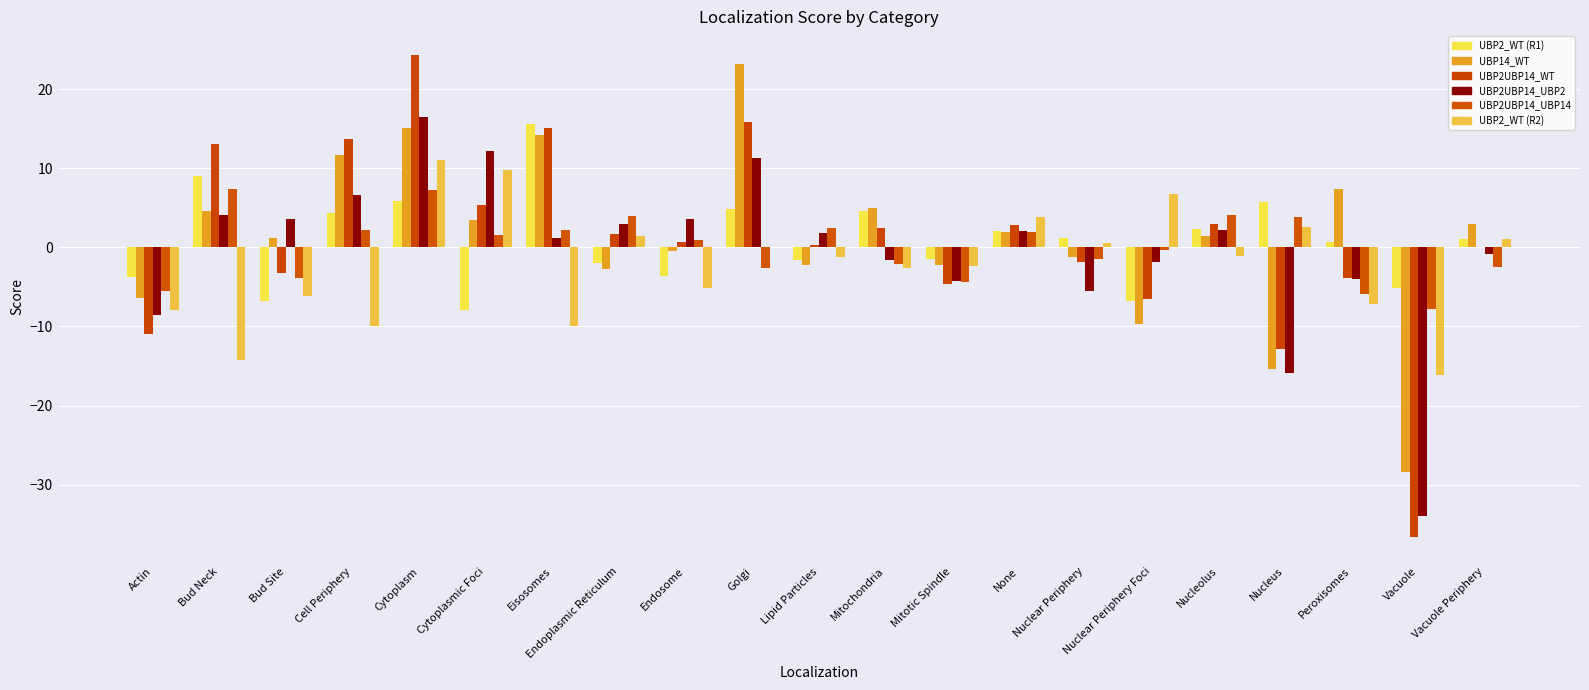

Reading right to left, list all the values displayed in this chart.

UBP2_WT (R1): Vacuole Periphery=1.1	Vacuole=-5.2	Peroxisomes=0.7	Nucleus=5.8	Nucleolus=2.3	Nuclear Periphery Foci=-6.8	Nuclear Periphery=1.1	None=2.1	Mitotic Spindle=-1.4	Mitochondria=4.6	Lipid Particles=-1.6	Golgi=4.8	Endosome=-3.6	Endoplasmic Reticulum=-1.9	Eisosomes=15.6	Cytoplasmic Foci=-8.0	Cytoplasm=5.9	Cell Periphery=4.3	Bud Site=-6.7	Bud Neck=9.0	Actin=-3.8
UBP14_WT: Vacuole Periphery=3.0	Vacuole=-28.5	Peroxisomes=7.3	Nucleus=-15.3	Nucleolus=1.5	Nuclear Periphery Foci=-9.8	Nuclear Periphery=-1.2	None=1.9	Mitotic Spindle=-2.2	Mitochondria=5.0	Lipid Particles=-2.3	Golgi=23.2	Endosome=-0.5	Endoplasmic Reticulum=-2.8	Eisosomes=14.2	Cytoplasmic Foci=3.5	Cytoplasm=15.1	Cell Periphery=11.7	Bud Site=1.2	Bud Neck=4.7	Actin=-6.4
UBP2UBP14_WT: Vacuole Periphery=0.1	Vacuole=-36.7	Peroxisomes=-3.9	Nucleus=-12.8	Nucleolus=2.9	Nuclear Periphery Foci=-6.5	Nuclear Periphery=-1.9	None=2.8	Mitotic Spindle=-4.6	Mitochondria=2.4	Lipid Particles=0.3	Golgi=15.8	Endosome=0.7	Endoplasmic Reticulum=1.7	Eisosomes=15.1	Cytoplasmic Foci=5.3	Cytoplasm=24.2	Cell Periphery=13.7	Bud Site=-3.2	Bud Neck=13.0	Actin=-10.9
UBP2UBP14_UBP2: Vacuole Periphery=-0.9	Vacuole=-33.9	Peroxisomes=-4.0	Nucleus=-15.8	Nucleolus=2.2	Nuclear Periphery Foci=-1.9	Nuclear Periphery=-5.5	None=2.1	Mitotic Spindle=-4.3	Mitochondria=-1.6	Lipid Particles=1.8	Golgi=11.3	Endosome=3.6	Endoplasmic Reticulum=2.9	Eisosomes=1.2	Cytoplasmic Foci=12.1	Cytoplasm=16.4	Cell Periphery=6.6	Bud Site=3.5	Bud Neck=4.0	Actin=-8.6
UBP2UBP14_UBP14: Vacuole Periphery=-2.5	Vacuole=-7.8	Peroxisomes=-5.9	Nucleus=3.9	Nucleolus=4.0	Nuclear Periphery Foci=-0.3	Nuclear Periphery=-1.5	None=1.9	Mitotic Spindle=-4.4	Mitochondria=-2.0	Lipid Particles=2.5	Golgi=-2.6	Endosome=0.9	Endoplasmic Reticulum=3.9	Eisosomes=2.2	Cytoplasmic Foci=1.5	Cytoplasm=7.2	Cell Periphery=2.2	Bud Site=-3.9	Bud Neck=7.3	Actin=-5.5
UBP2_WT (R2): Vacuole Periphery=1.1	Vacuole=-16.1	Peroxisomes=-7.1	Nucleus=2.6	Nucleolus=-1.1	Nuclear Periphery Foci=6.8	Nuclear Periphery=0.6	None=3.9	Mitotic Spindle=-2.3	Mitochondria=-2.6	Lipid Particles=-1.3	Golgi=0.0	Endosome=-5.1	Endoplasmic Reticulum=1.4	Eisosomes=-10.0	Cytoplasmic Foci=9.8	Cytoplasm=11.0	Cell Periphery=-10.0	Bud Site=-6.1	Bud Neck=-14.2	Actin=-7.9